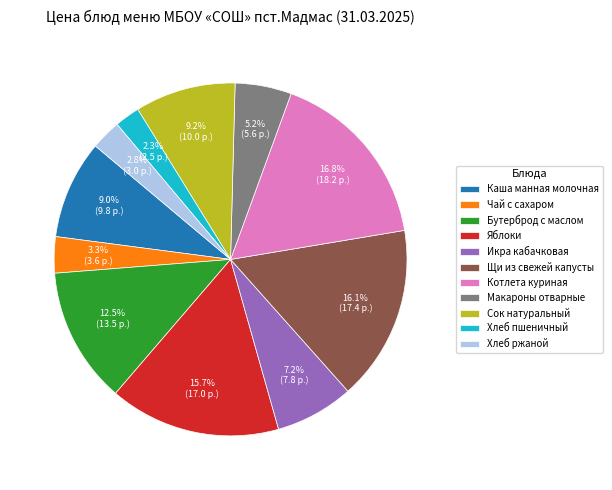

True or false: Котлета куриная accounts for 17% of the total.

True